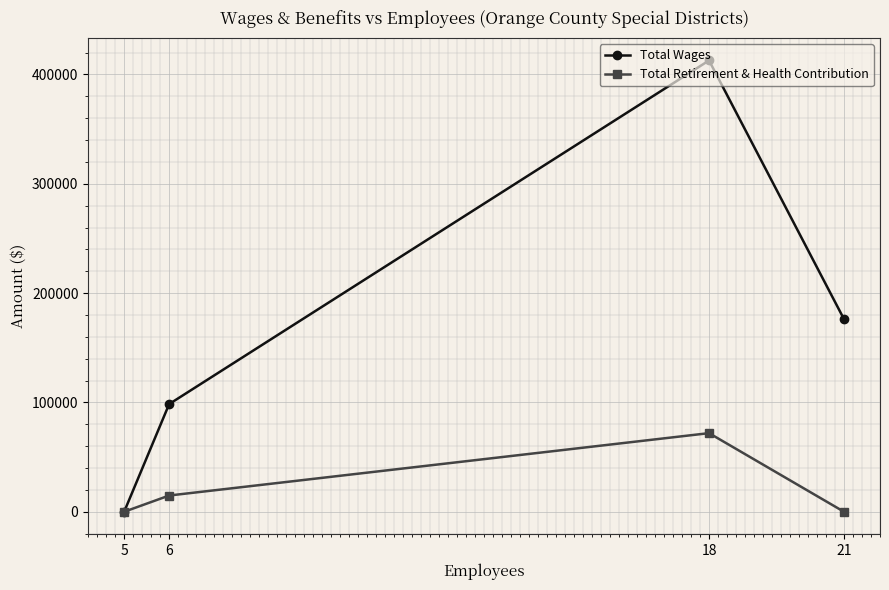

What is the average value of the Total Retirement & Health Contribution series?

21694